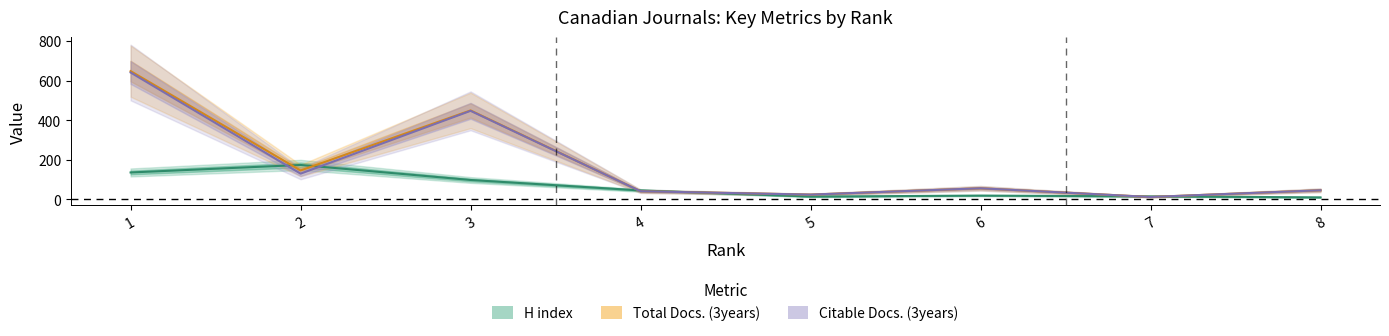

True or false: Citable Docs. (3years) has a value of 33 at 5.

False